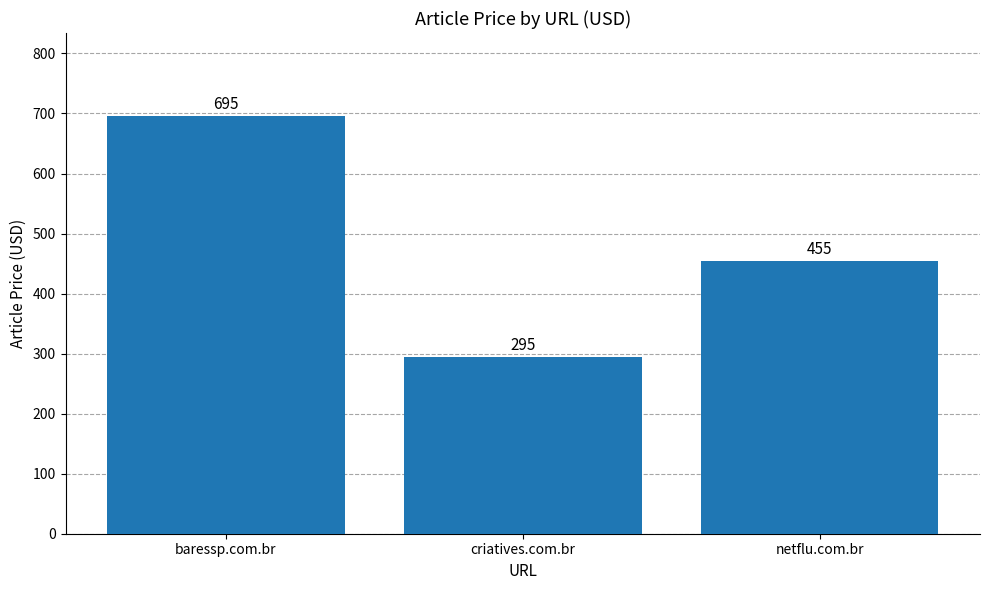

Which category has the lowest value across all series?

criatives.com.br